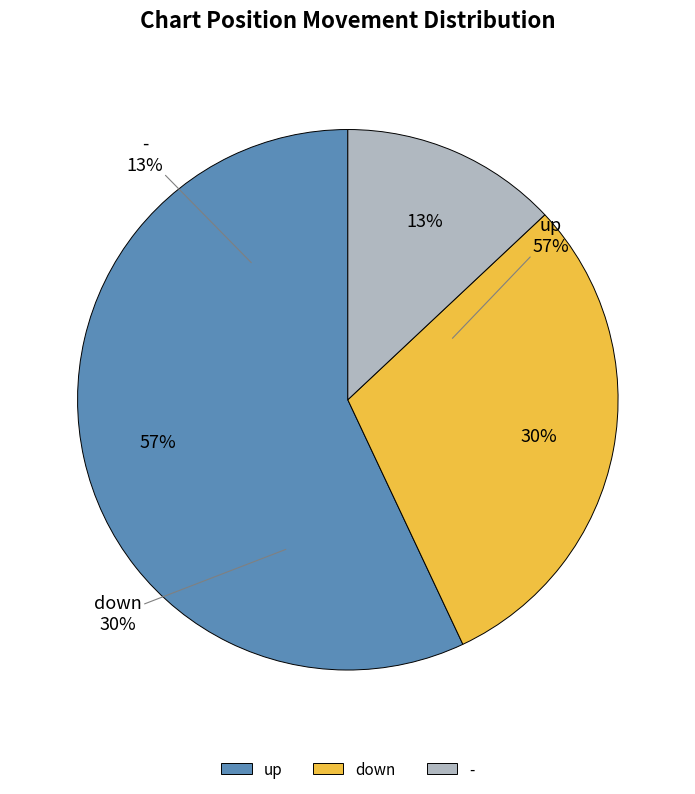

Count the number of slices in the pie.

3